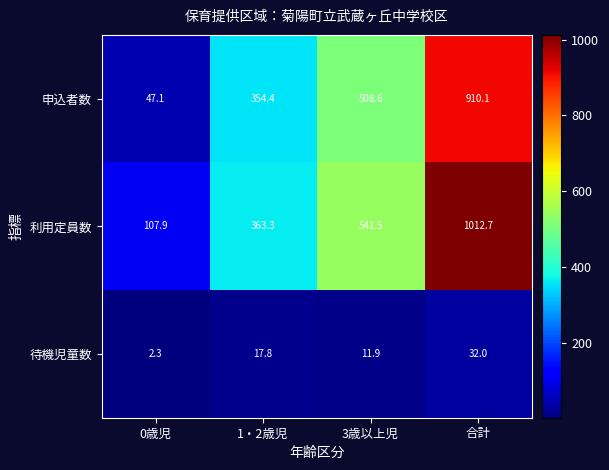

How many data points in 待機児童数 are less than 17?

2